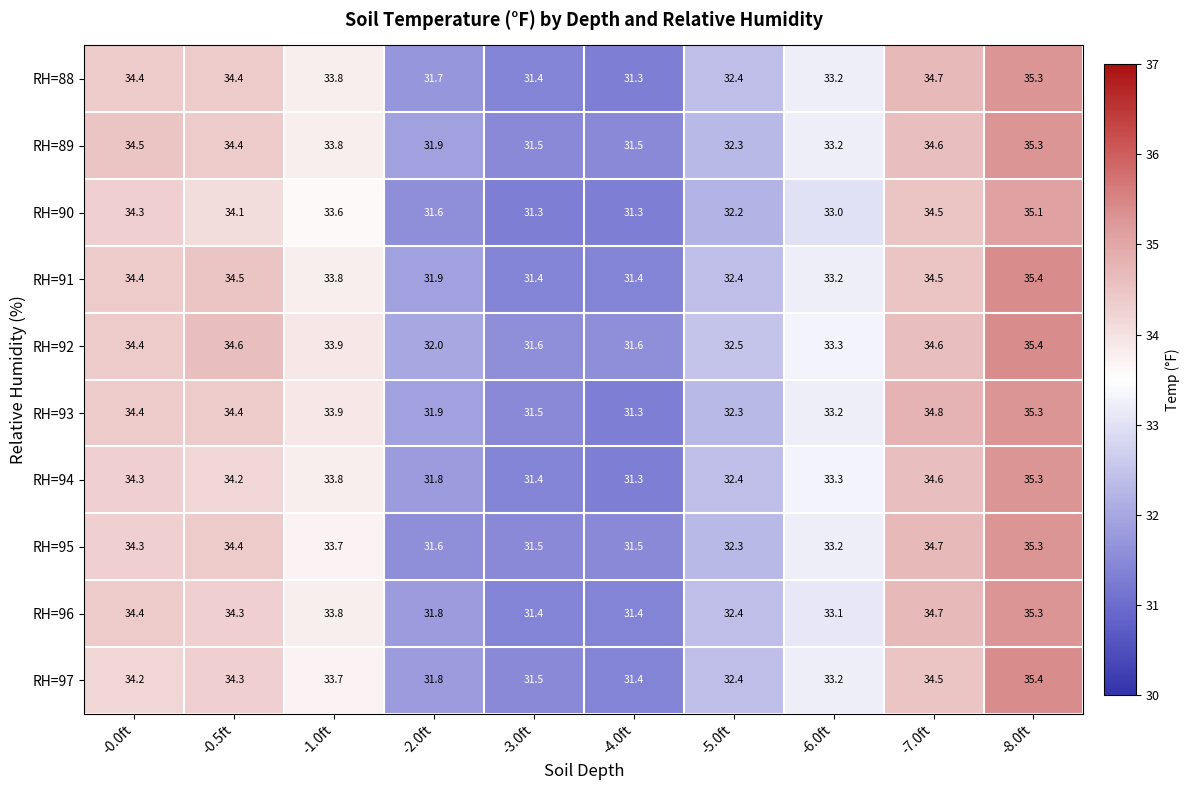

The value of RH=91 at -0.0ft is 20.1. True or false?

False